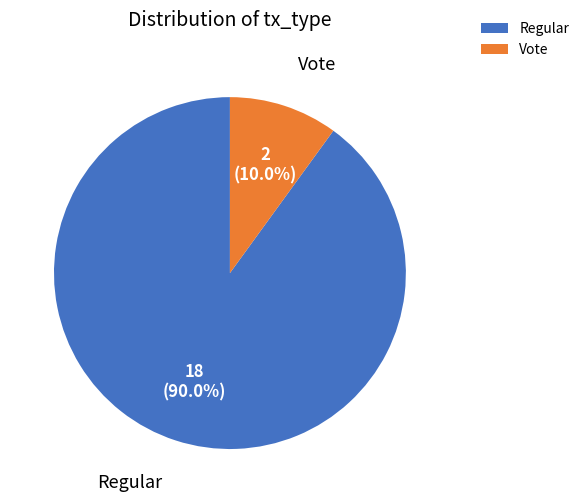

What is the smallest slice in the pie chart?

Vote